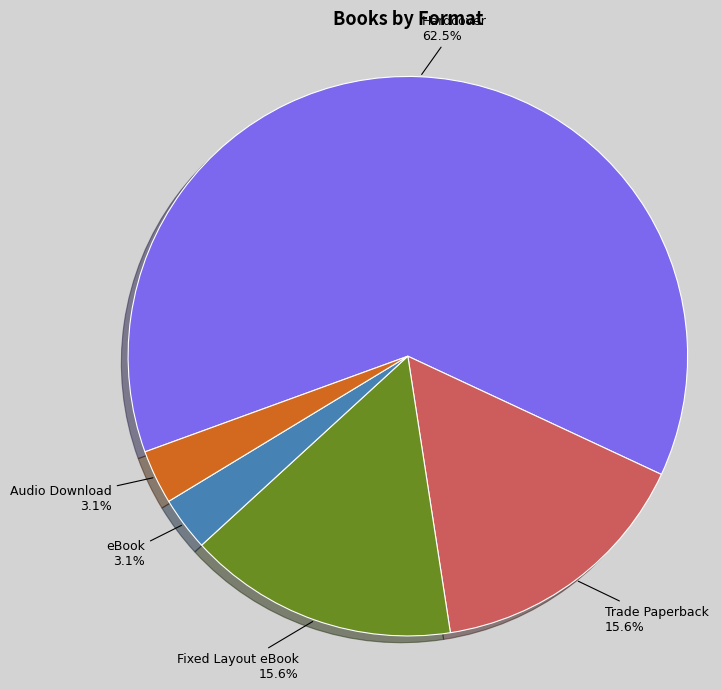

Which slice is the largest?

Hardcover